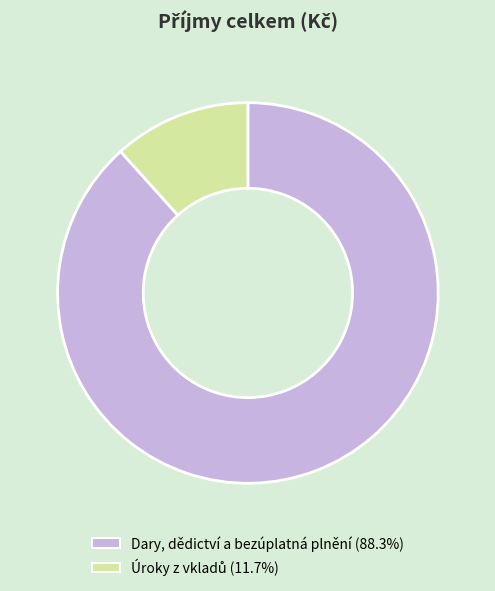

How many slices are in this pie chart?

2